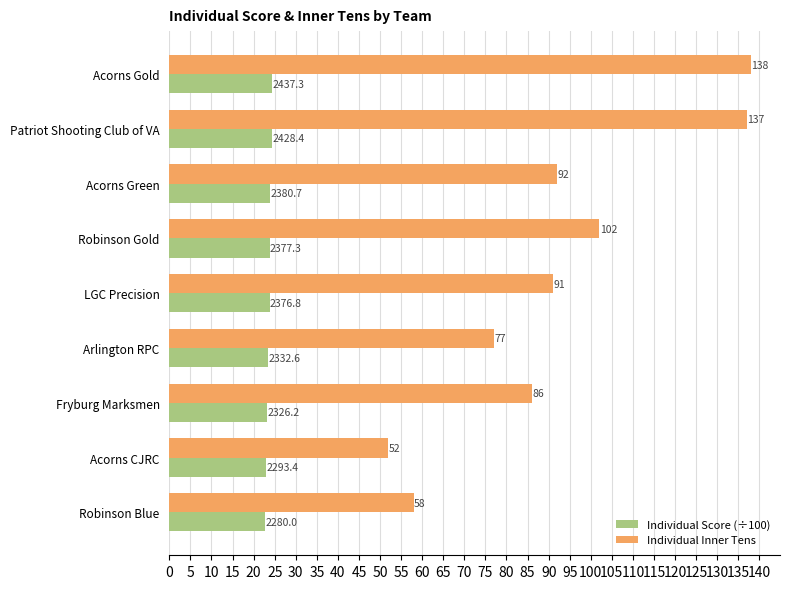

Rank the series by their average value, from lowest to highest.

Individual Score (÷100), Individual Inner Tens